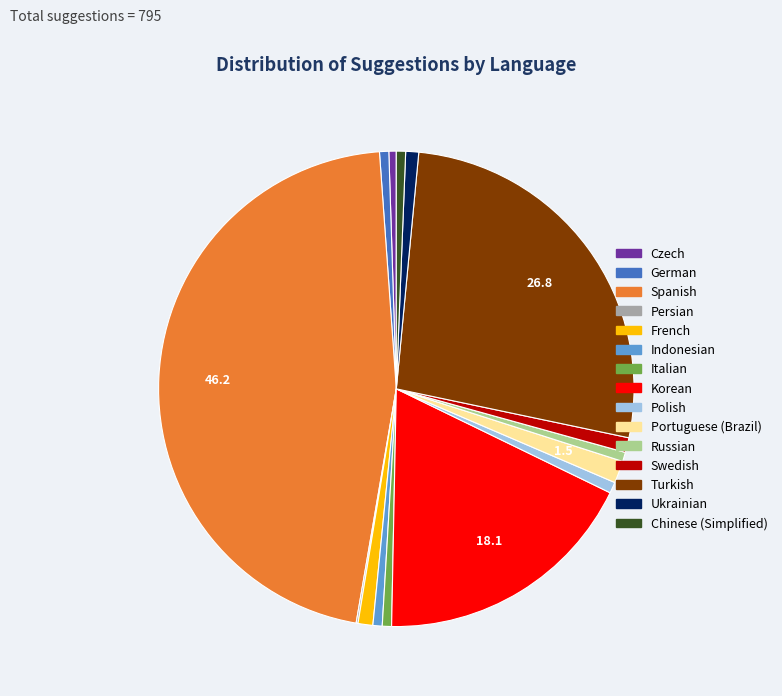

Which slice is the largest?

Spanish